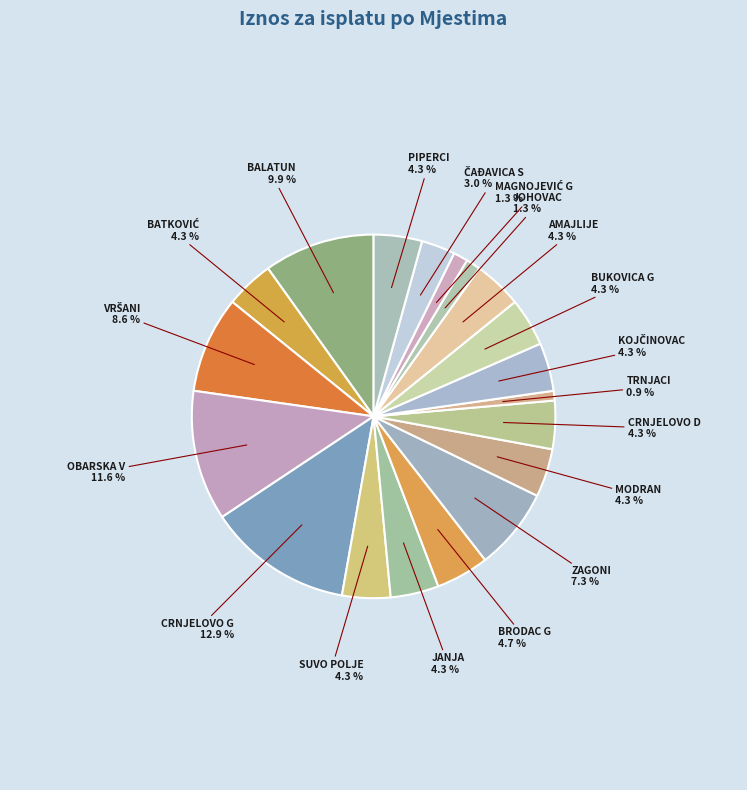

What is the largest slice in the pie chart?

CRNJELOVO G